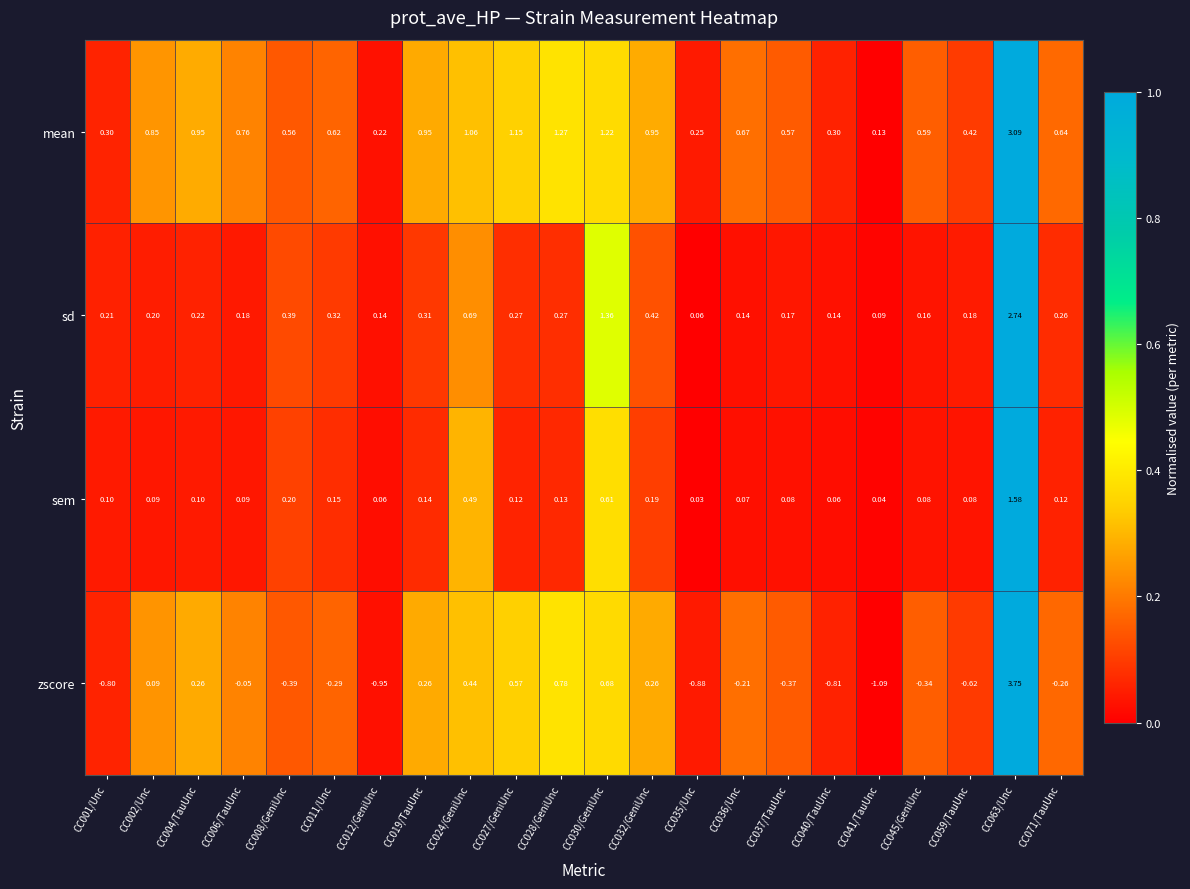

Which series changed the most between CC037/TauUnc and CC059/TauUnc?

zscore